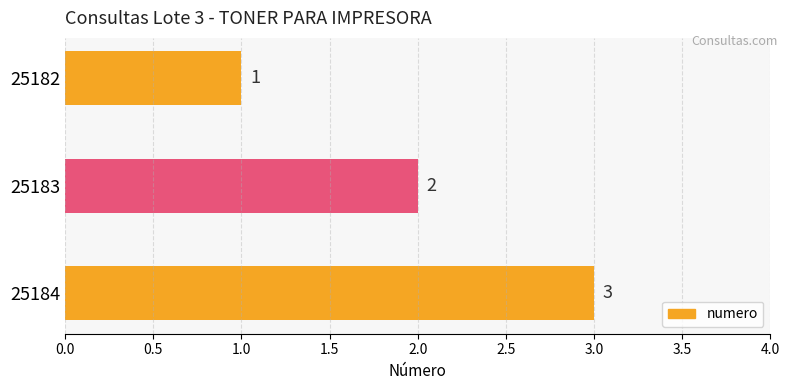

What is the sum of the values at 25182 and 25184?

4